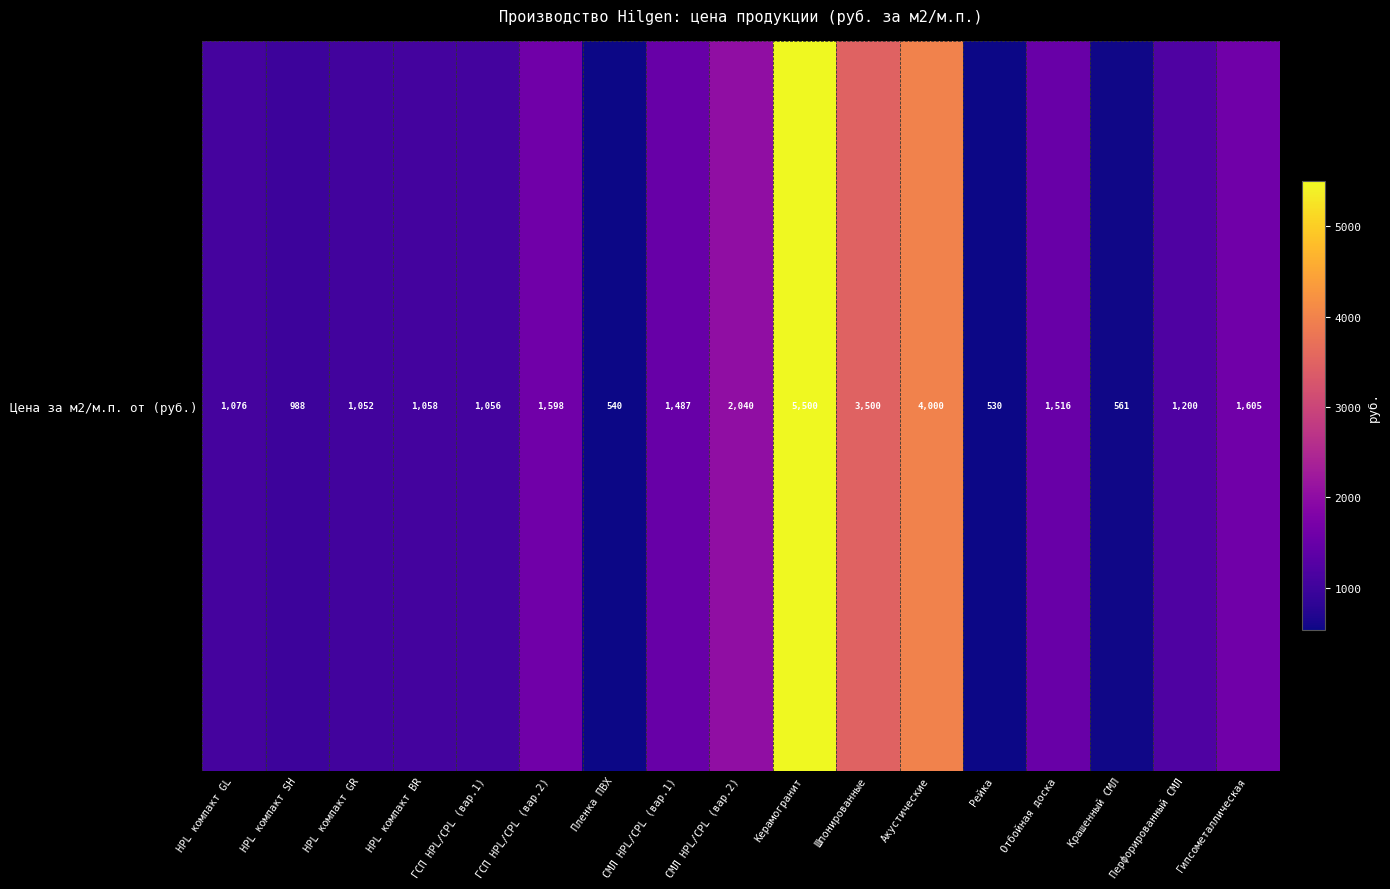

What is the greatest value displayed?

5500.0